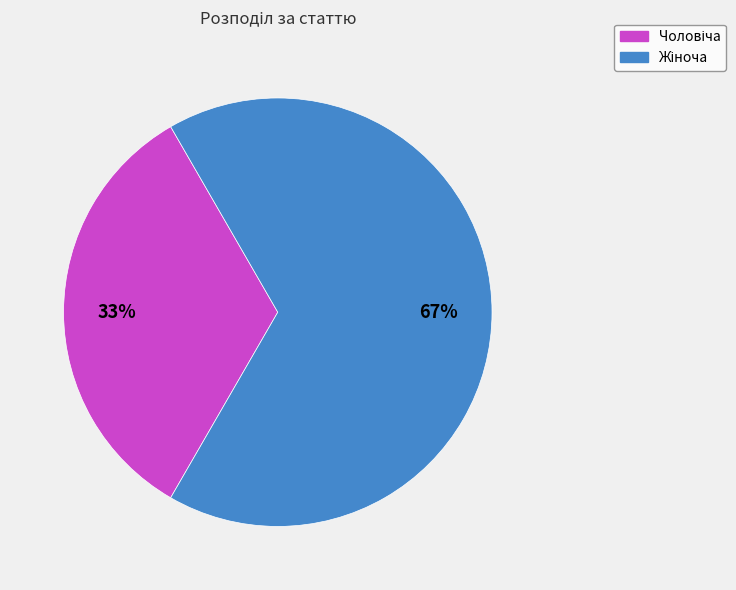

To the nearest percent, what is the average slice percentage?

50%